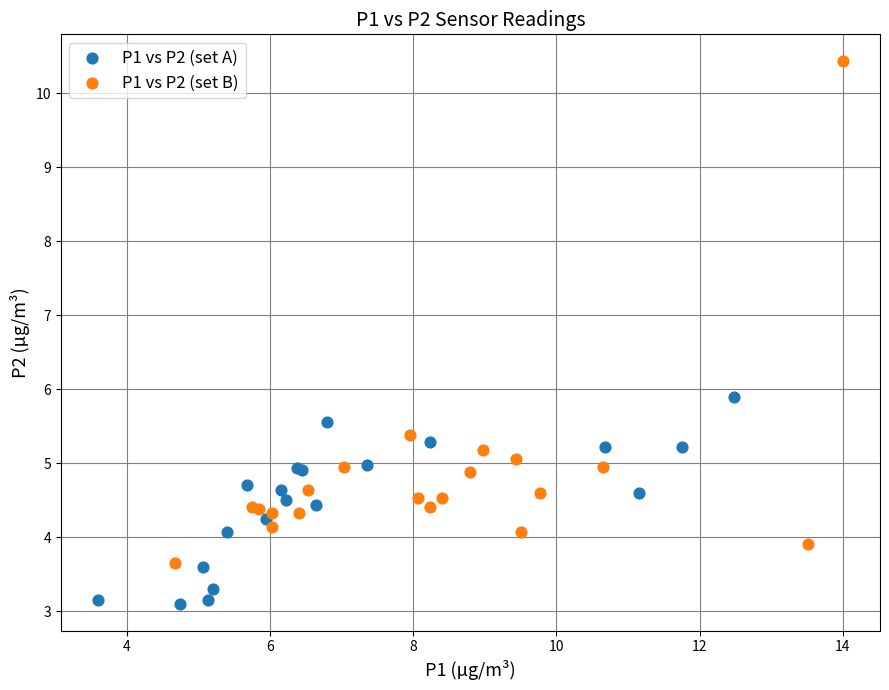

Which series has the largest Y range (max minus min)?

P1 vs P2 (set B)